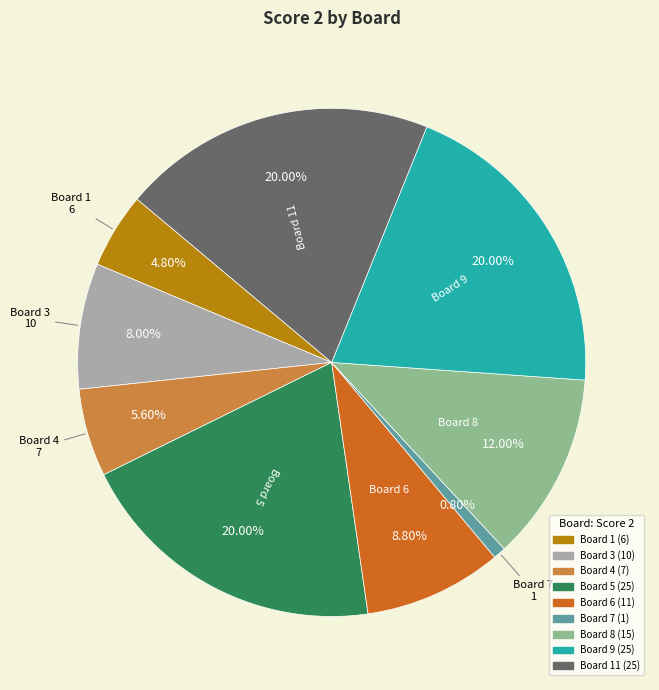

Does any single category account for the majority?

No